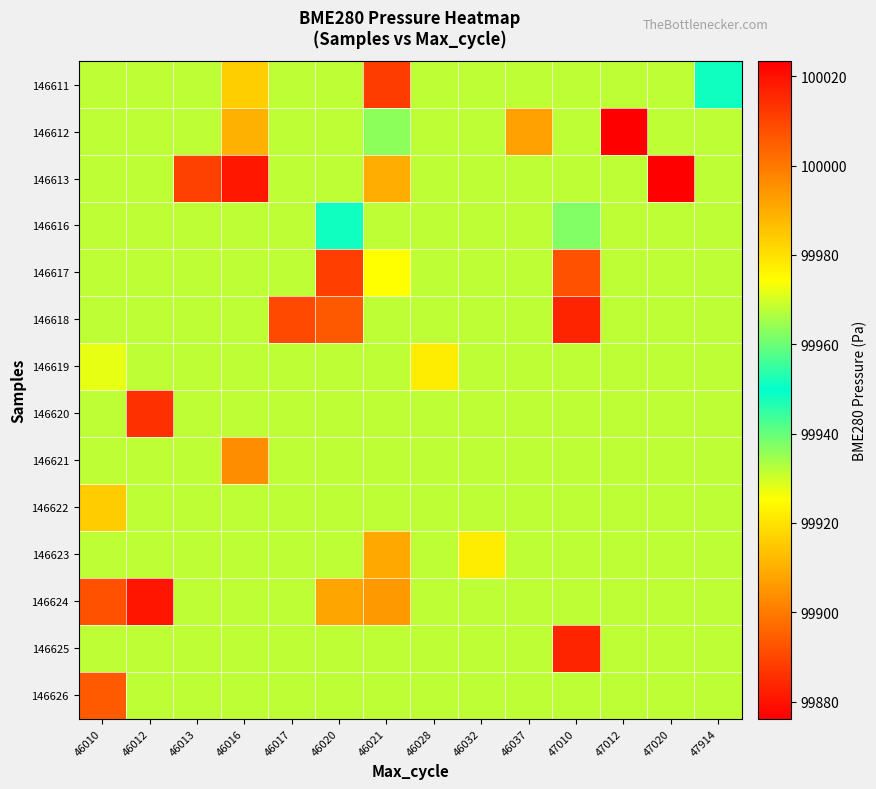

Which has a higher value, 46021 or 46010?

46010